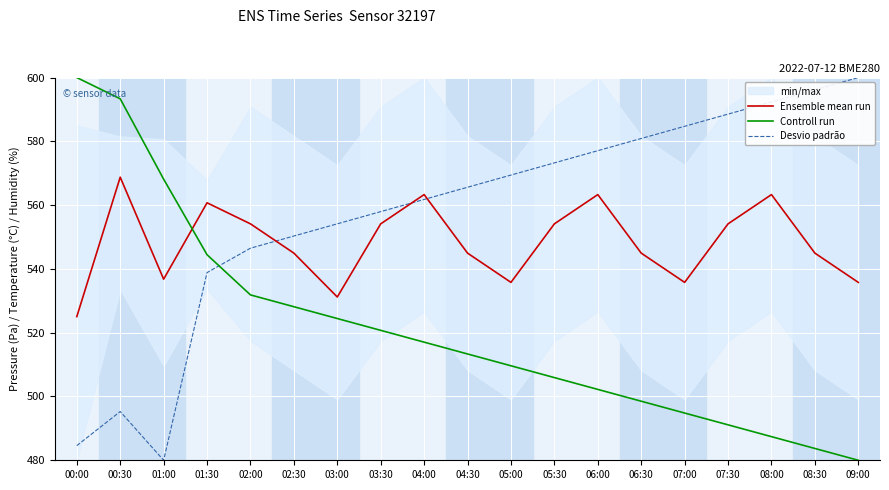

Read the Desvio padrão value at 07:30.

588.5